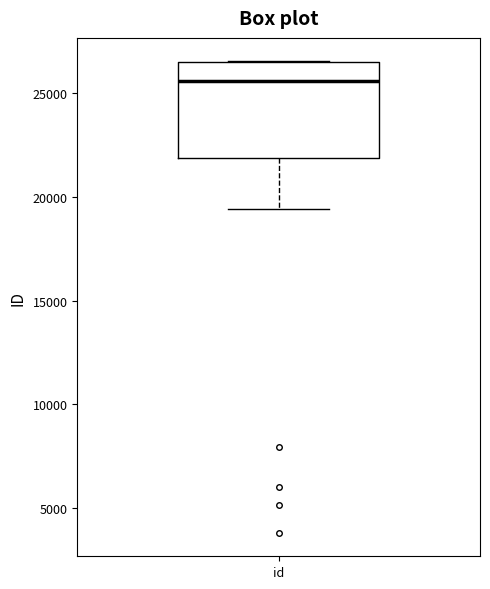

Read this box plot against the y-axis: the position of the median line, the range covered by the box, and the ends of both whiskers. The values are not printed on the chart, so give them approximately, as read against the axis.

median 25500, box 22000 to 26500, whiskers 19500 to 26500